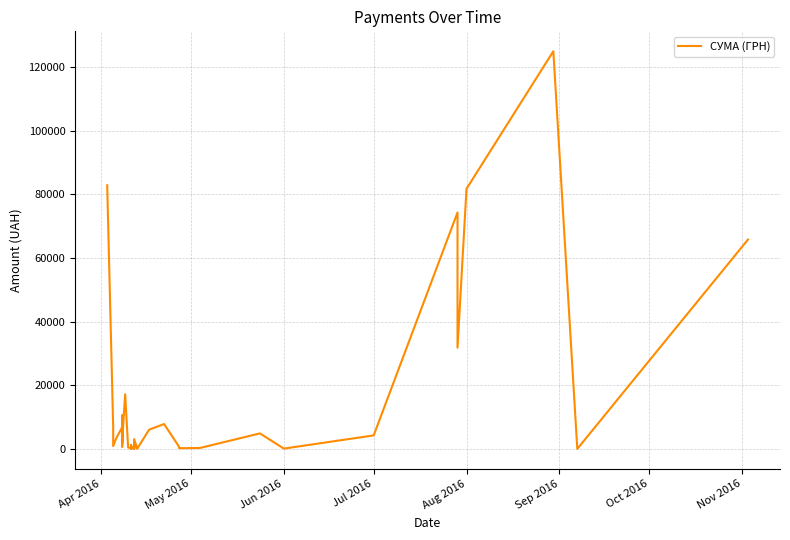

Reading left to right, transcribe all the data shown in this chart.

82834.0	7013.1	942.8	3387.1	6889.2	7730.8	10587.5	1675.1	5270.0	805.0	4328.6	2493.3	17230.2	504.5	355.0	37.4	1298.3	129.6	915.0	163.8	2100.0	213.6	3169.4	264.6	115.7	6109.0	7889.8	764.1	452.8	297.0	378.0	4950.0	176.0	4320.0	74303.1	31844.2	81726.8	124904.8	84.5	65790.6